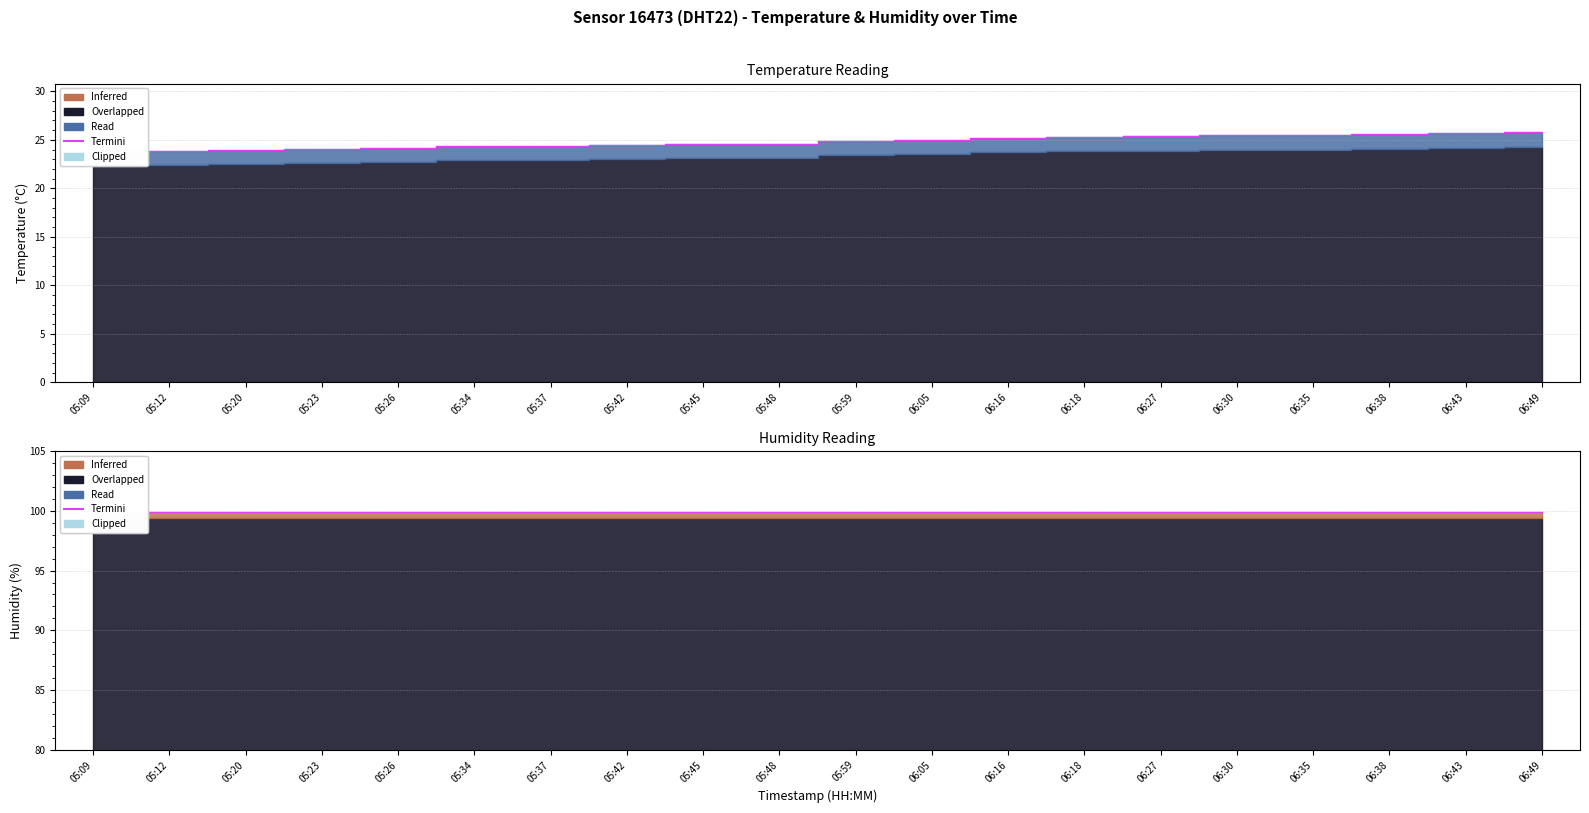

Count the number of values greater than 24.

17